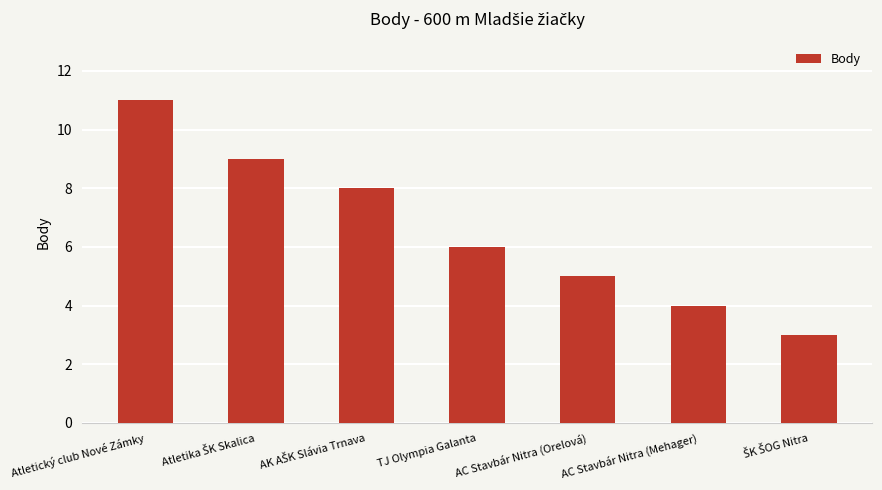

The value at Atletický club Nové Zámky is 3. True or false?

False